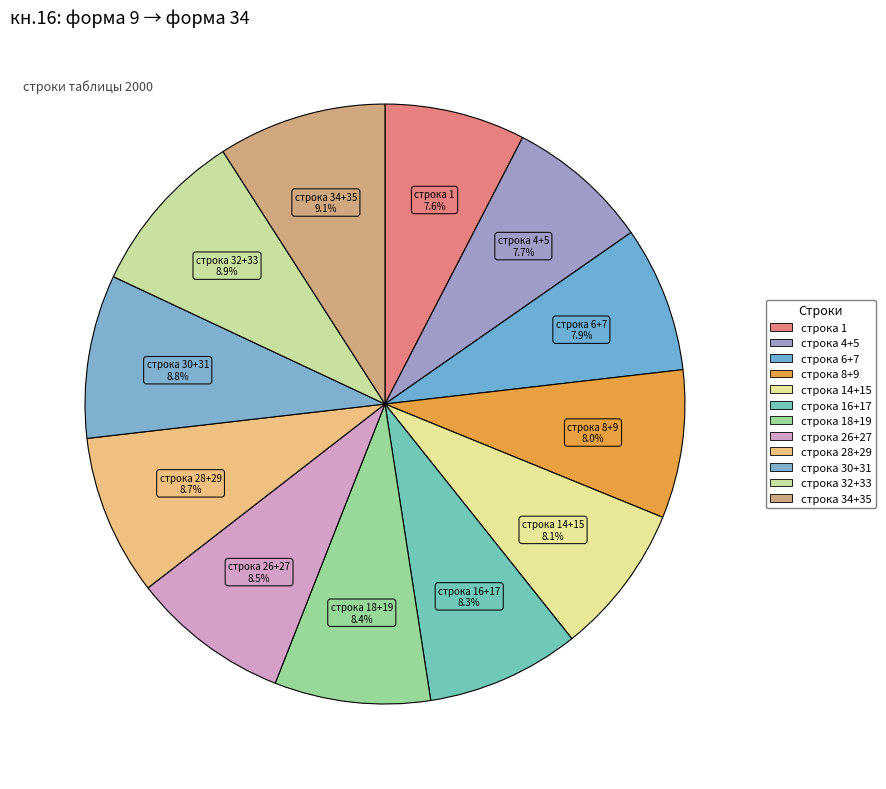

What percentage is the строка 28+29 slice, to the nearest percent?

9%